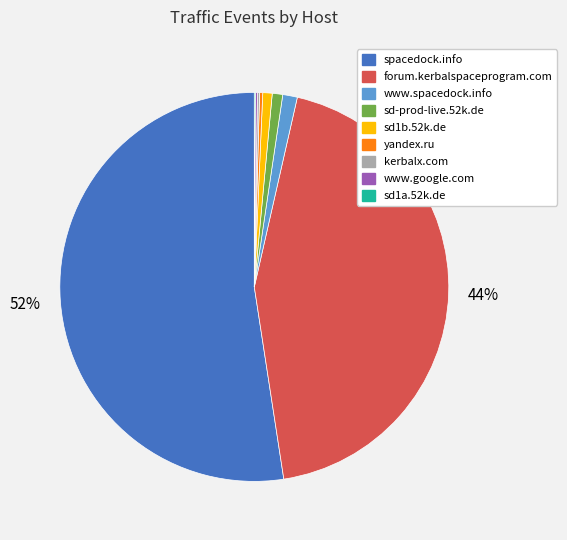

Does spacedock.info account for over 50% of the chart?

Yes